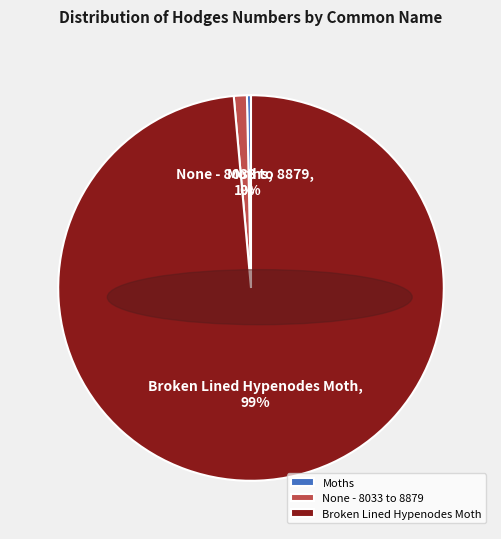

Count the number of slices in the pie.

3